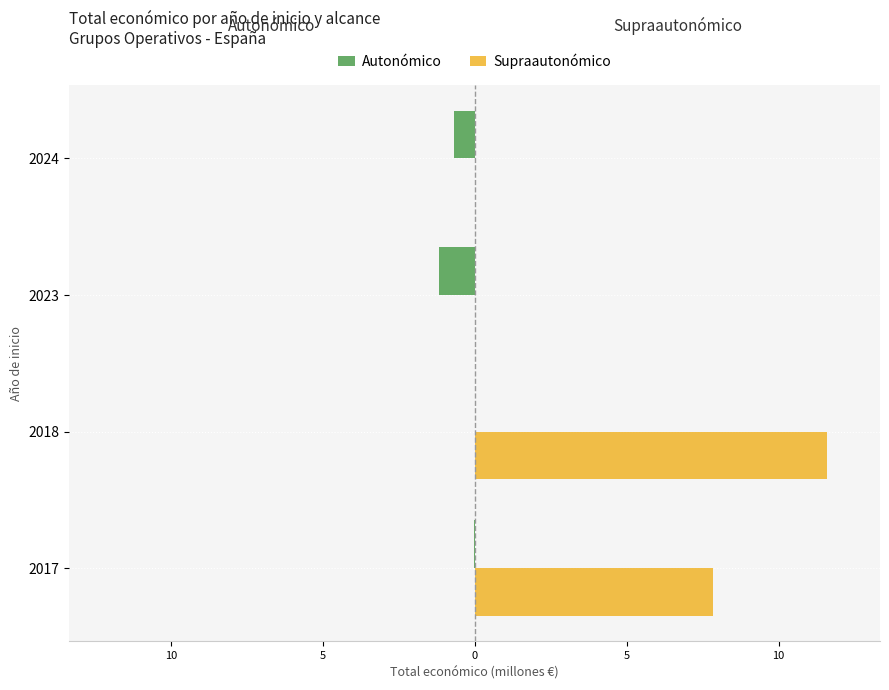

What are all the series names shown in the legend?

Autonómico, Supraautonómico